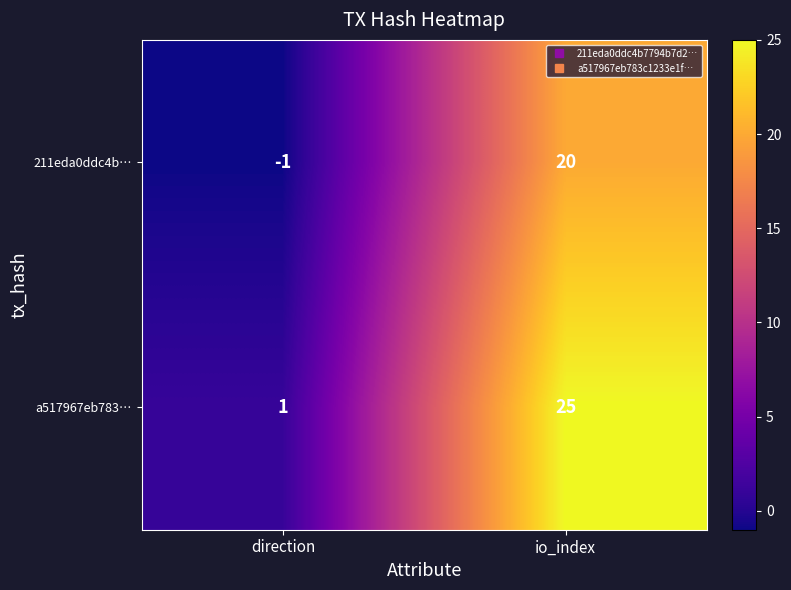

The value of a517967eb783… at direction is 1. True or false?

True